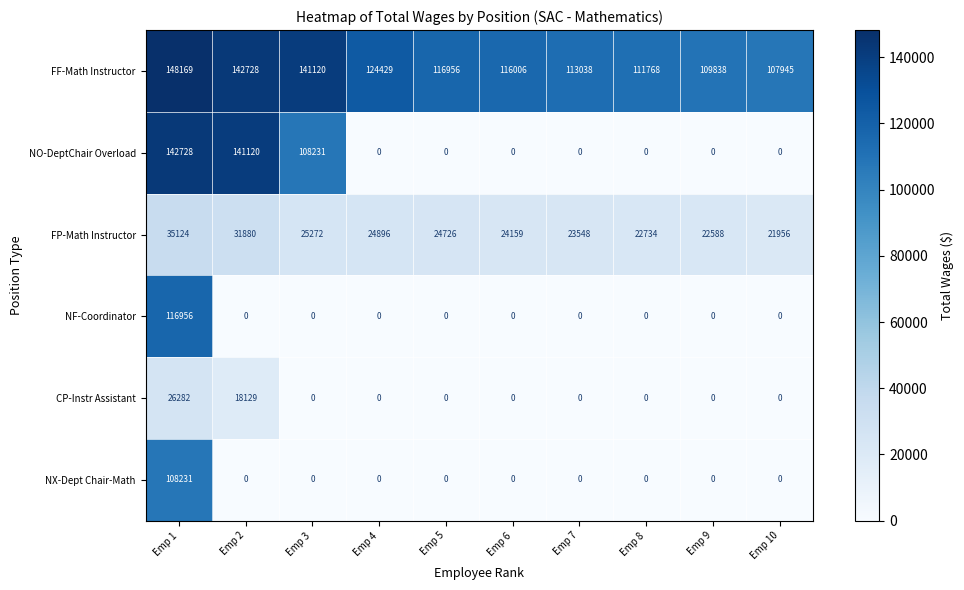

What is the total value across all series at Emp 5?

141682